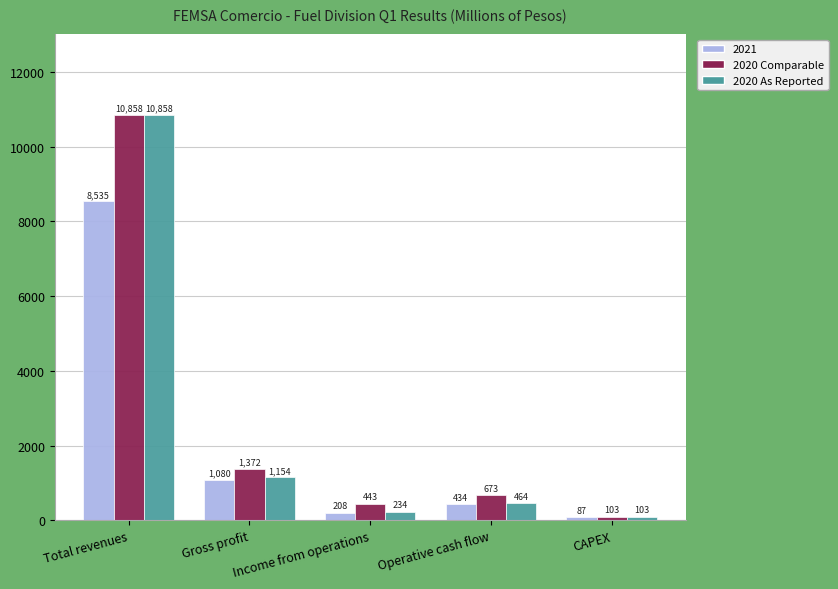

Between Gross profit and Income from operations, which series saw the biggest shift?

2020 Comparable